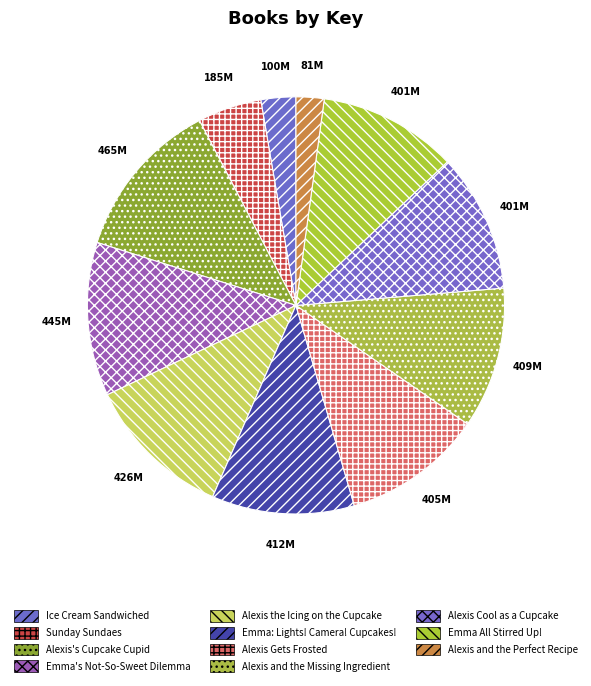

How much of the chart is everything except Emma's Not-So-Sweet Dilemma?

88.1%